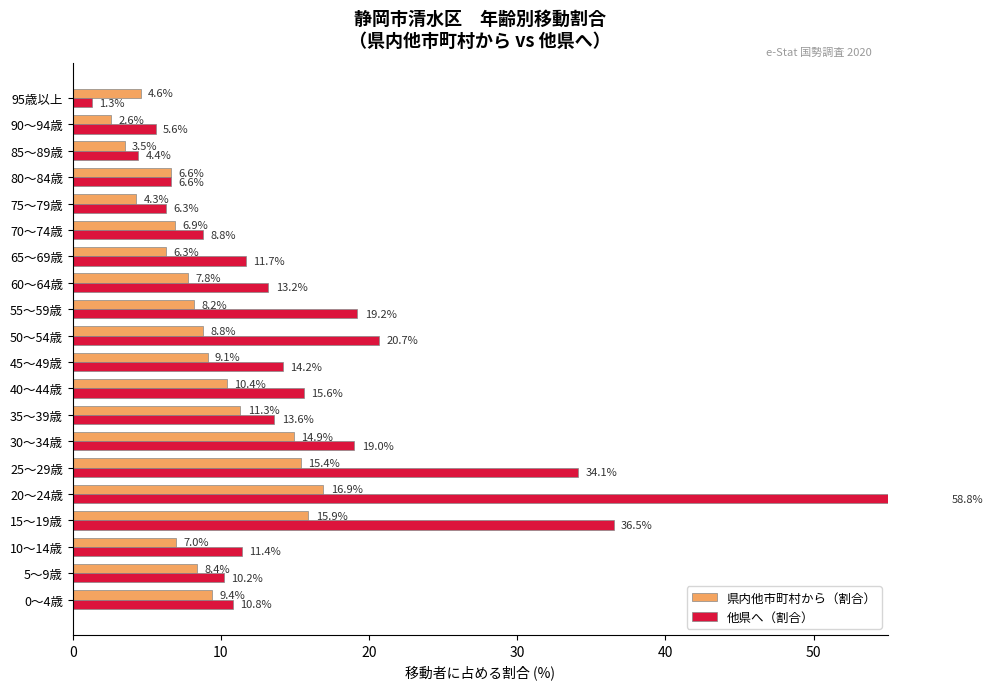

Between 5～9歳 and 95歳以上, which series saw the biggest shift?

他県へ（割合）